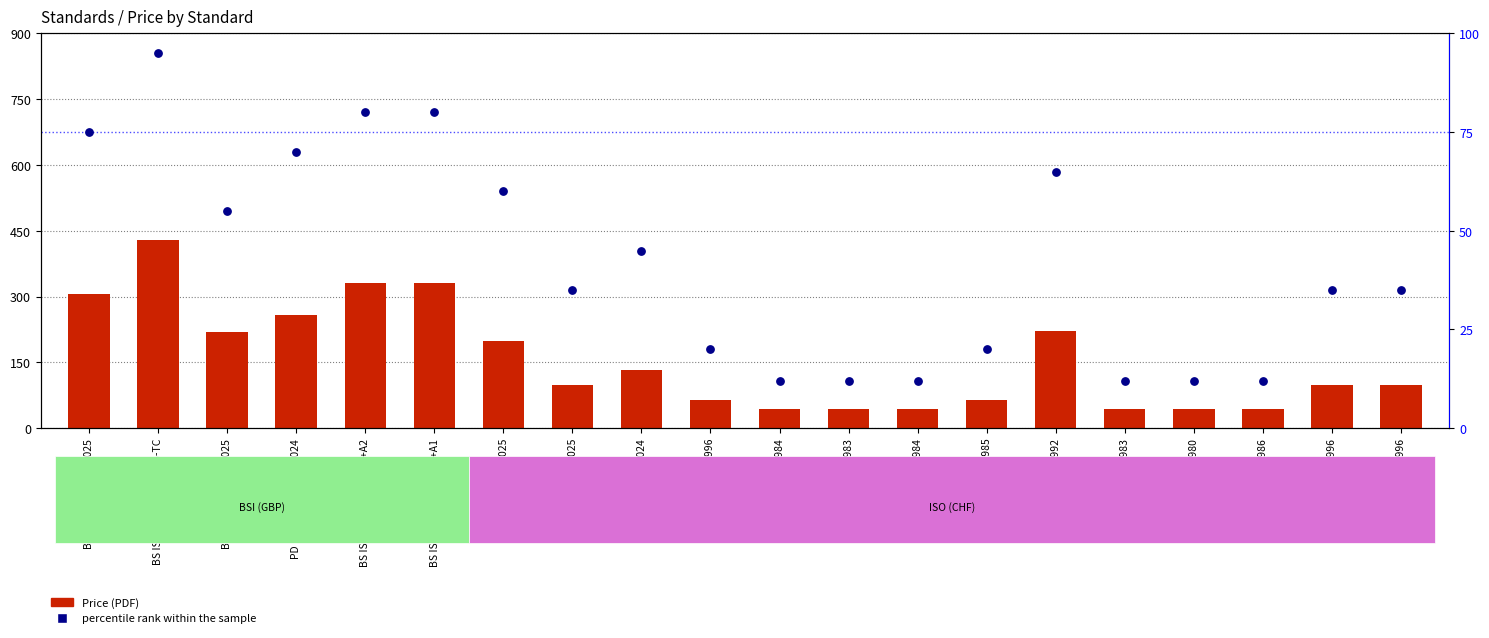

What is the total value across all series at ISO 5428:1984?

55